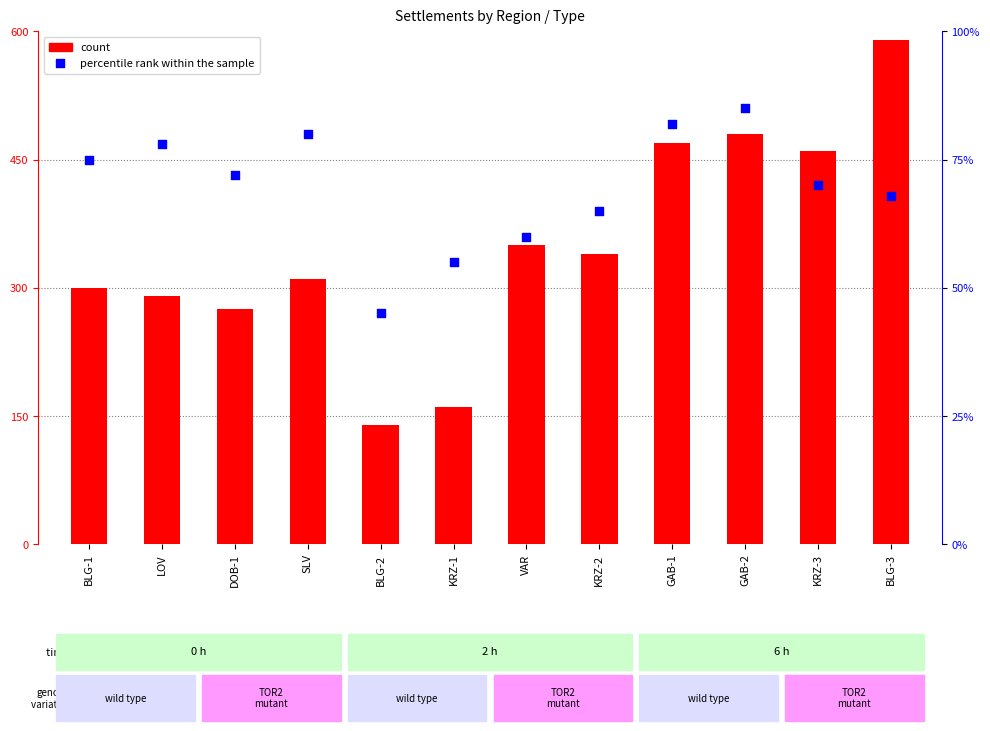

Which series has the largest Y range (max minus min)?

count